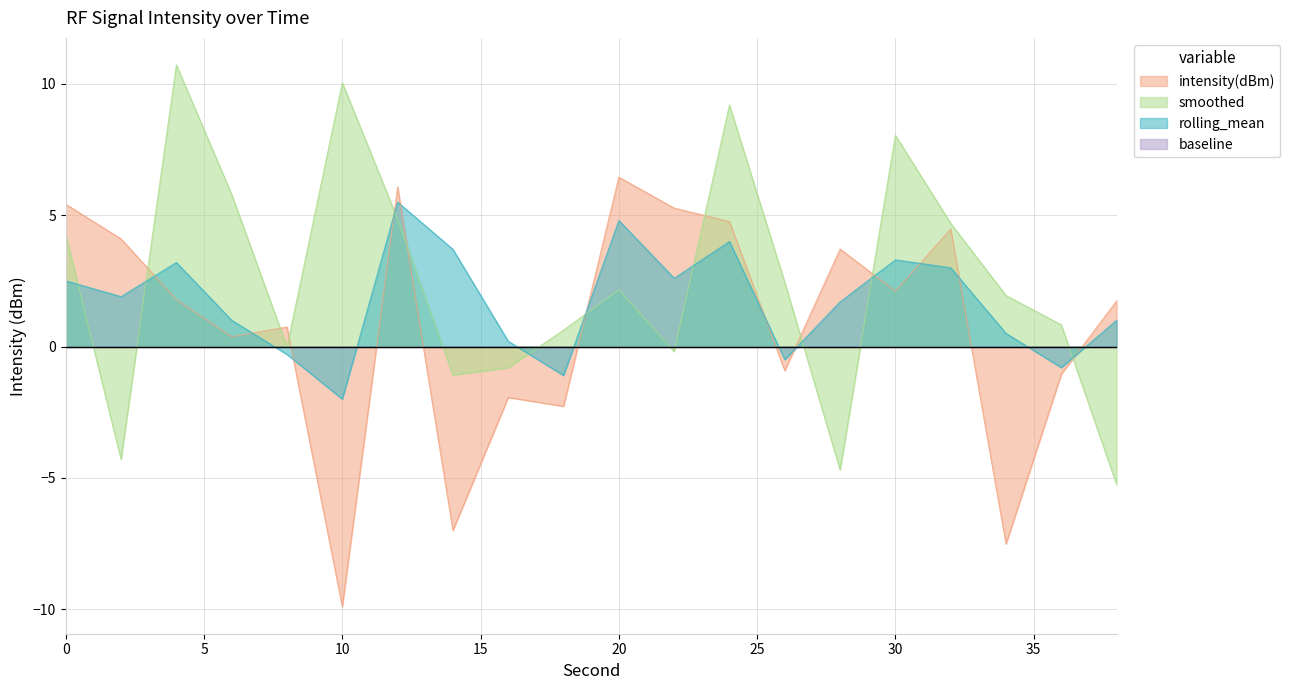

What is the spread (max minus min) of values at 12?

1.2